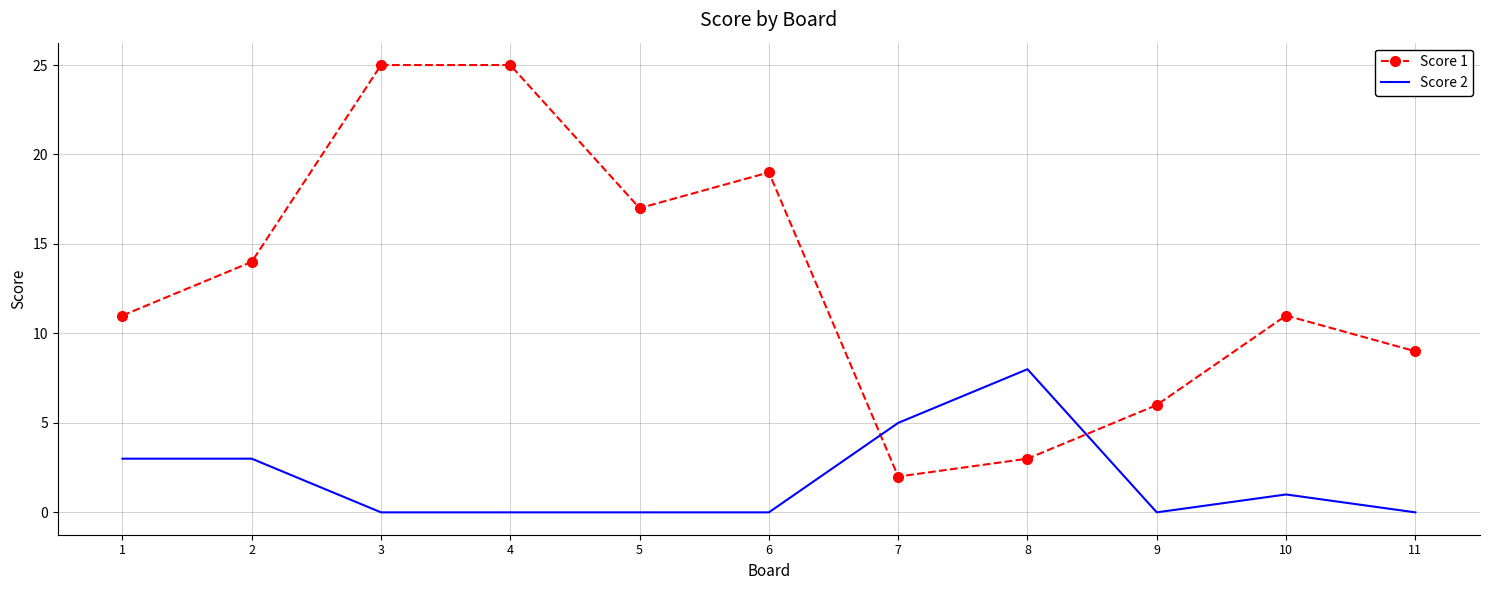

What is the sum of all Score 2 values?

20